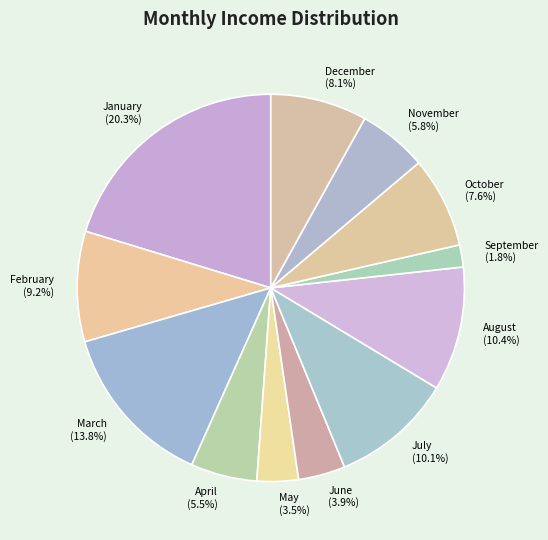

True or false: September accounts for 11% of the total.

False